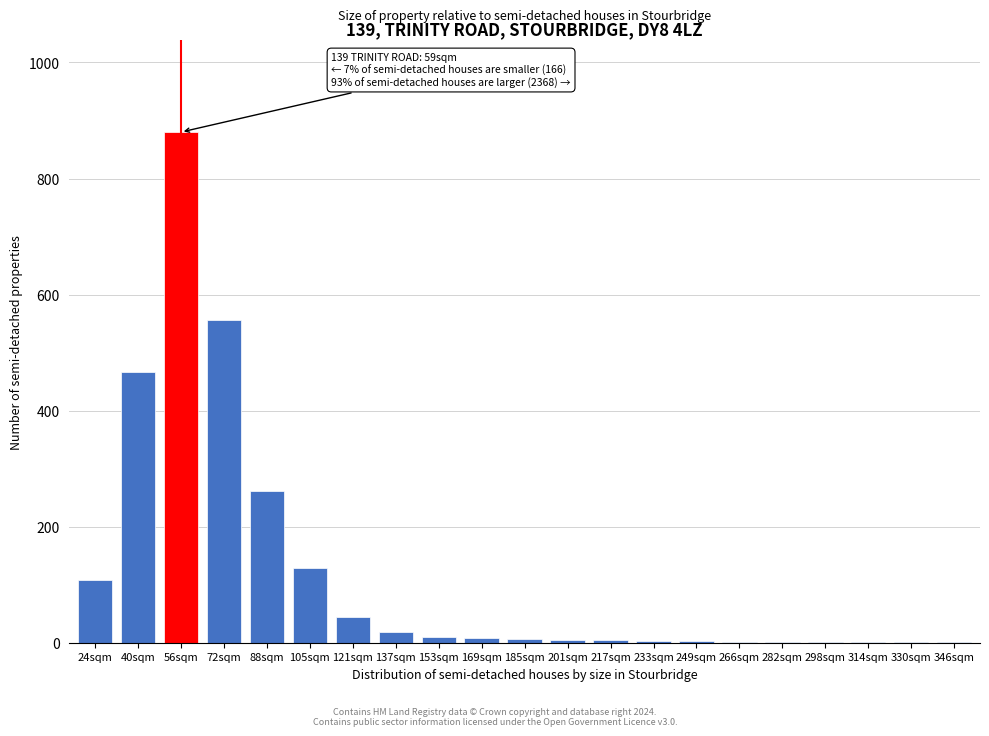

Which category has the highest value across all series?

56sqm